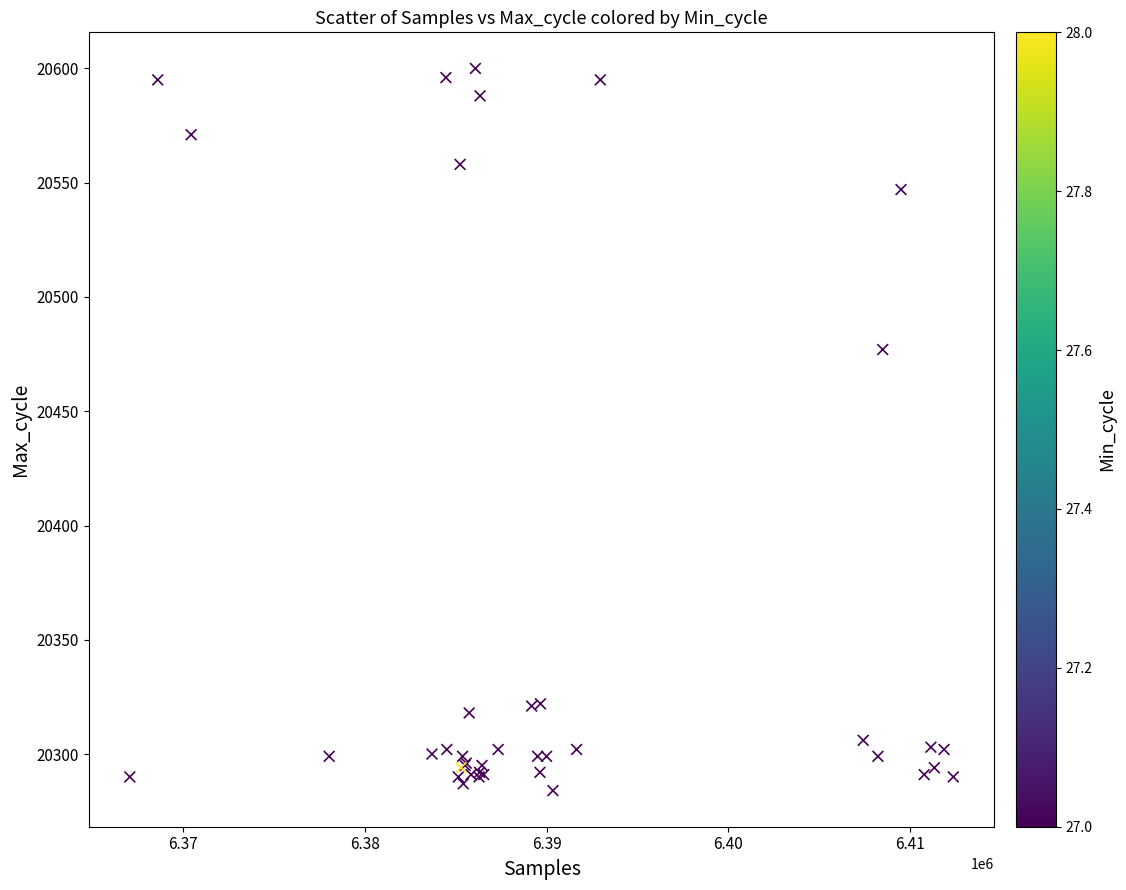

What Y value in the scatter plot is closest to 20442?

20477